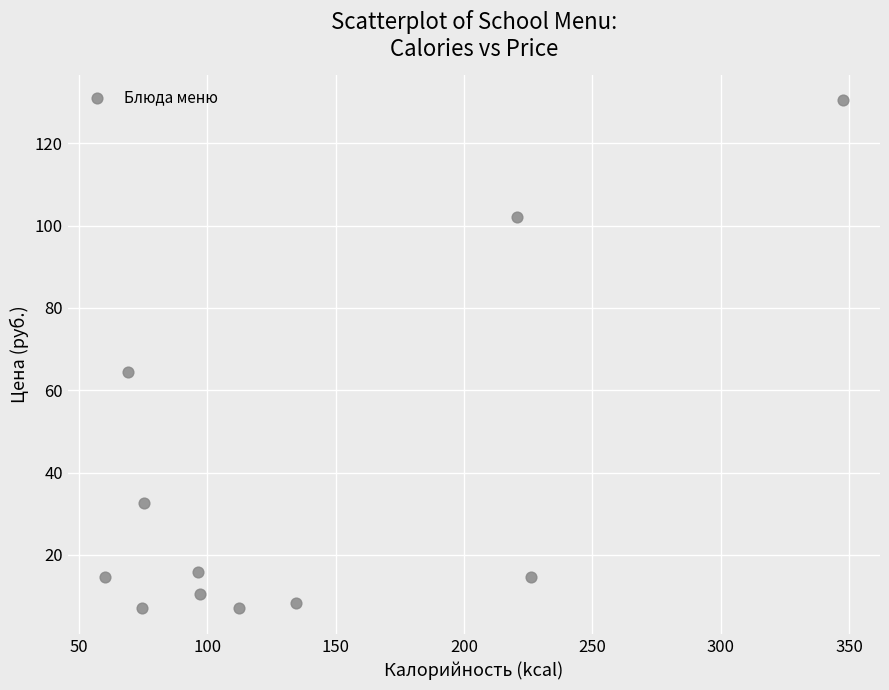

What Y value in the scatter plot is closest to 68?

64.4